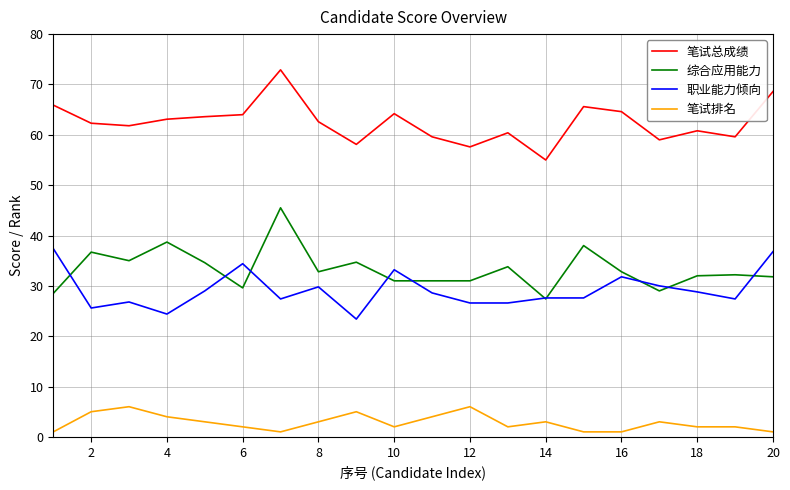

Does the chart have visible grid lines?

Yes